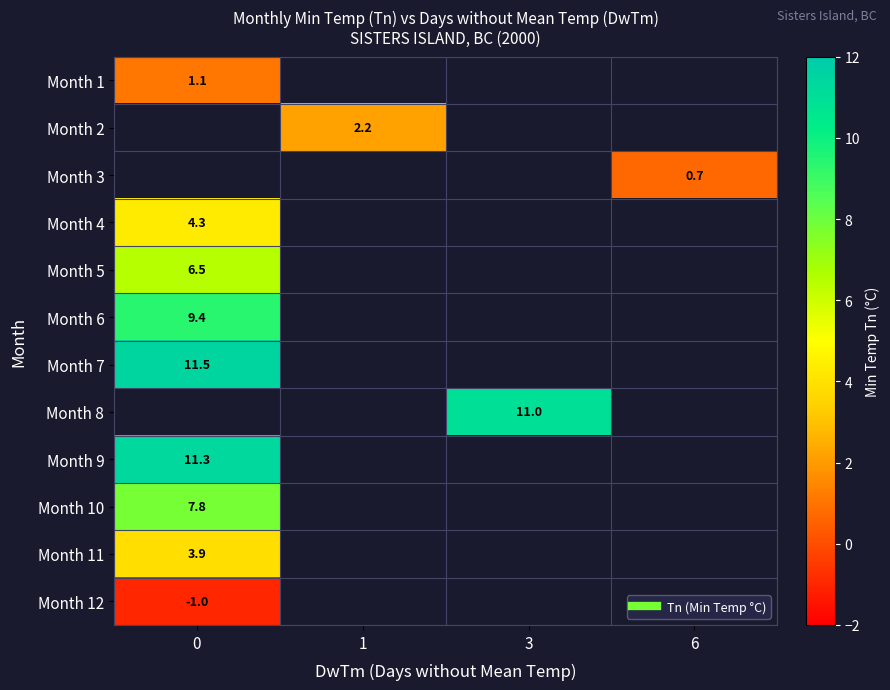

How many categories are shown in the chart?

4